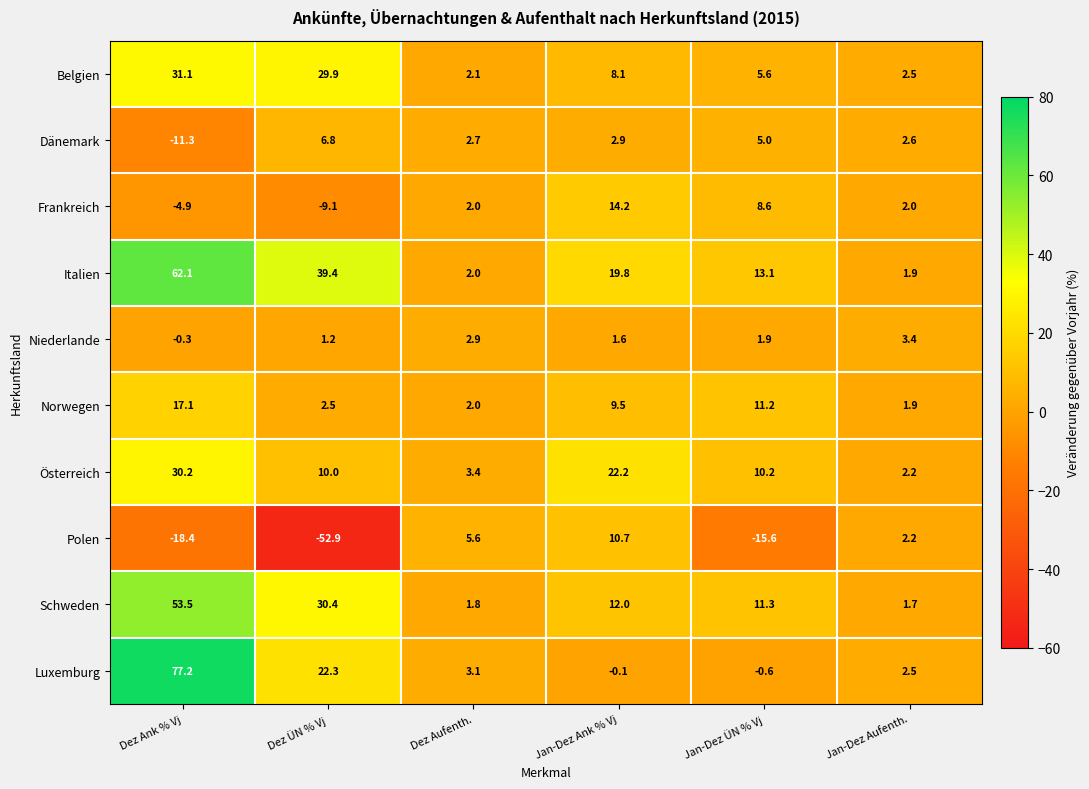

At which label is Luxemburg closest to 38?

Dez ÜN % Vj